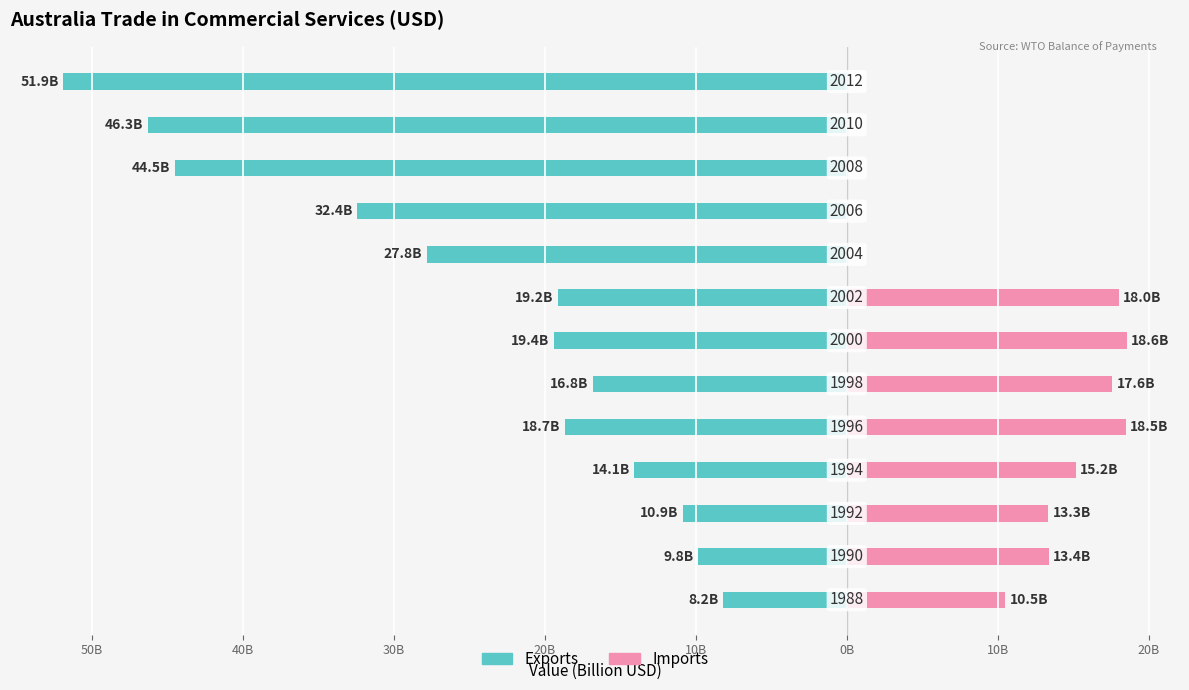

What is the minimum value for Exports?

-51.9